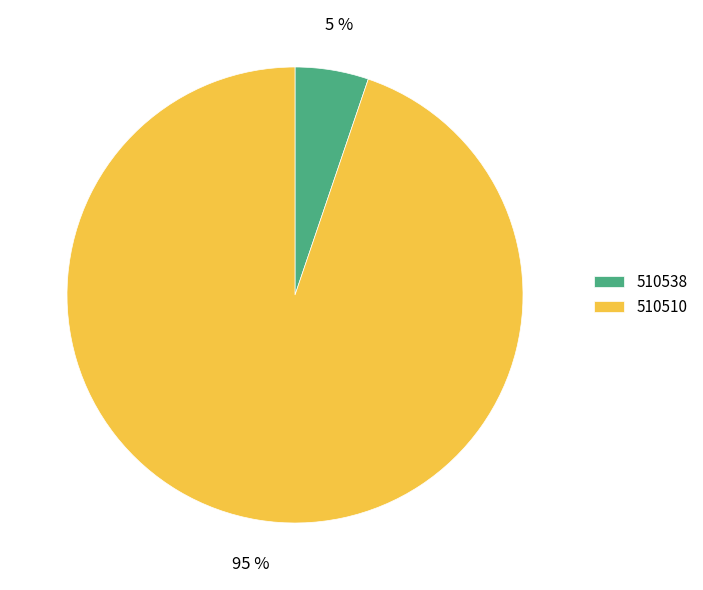

To the nearest percent, what percentage of the pie is 510510?

95%